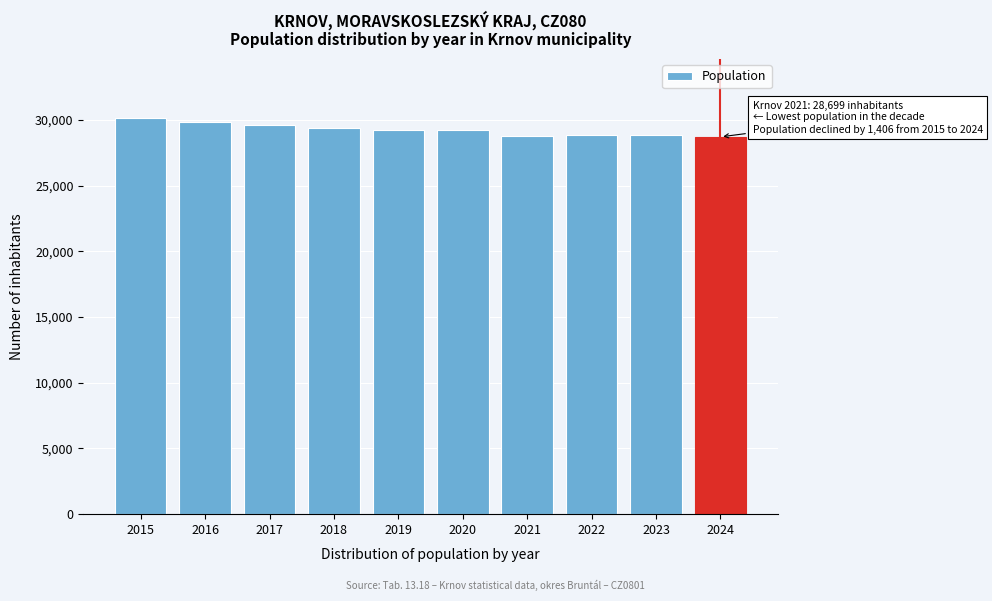

What is the value of the 1st bar from the left?

30105